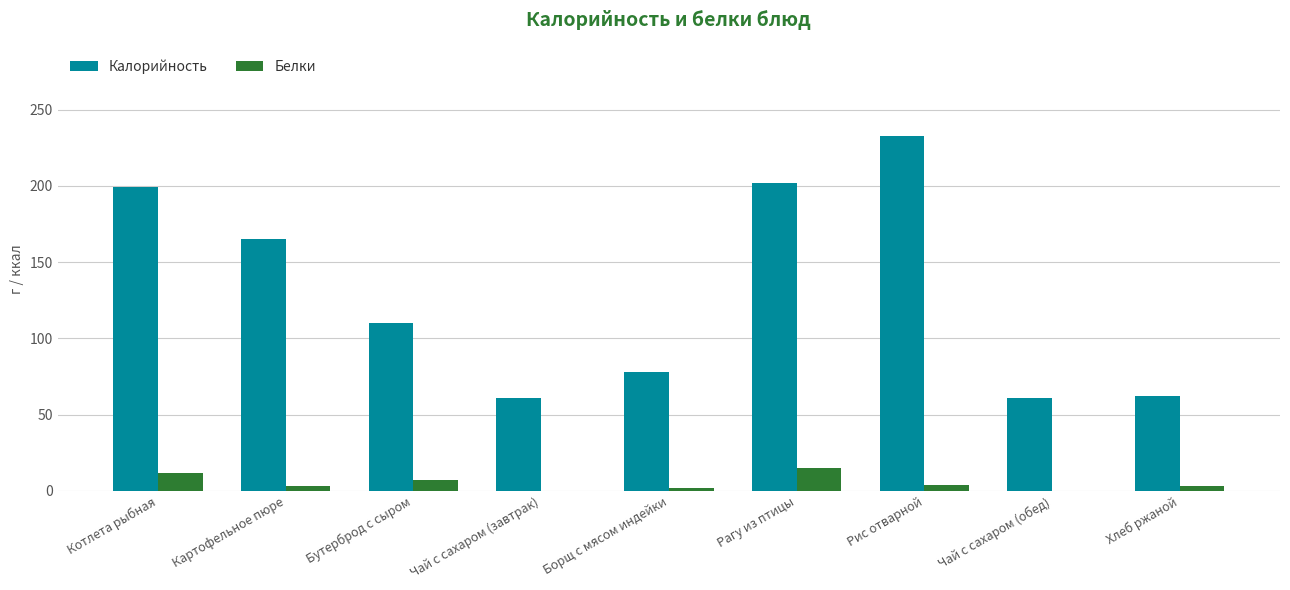

The value of Калорийность at Котлета рыбная is 351. True or false?

False